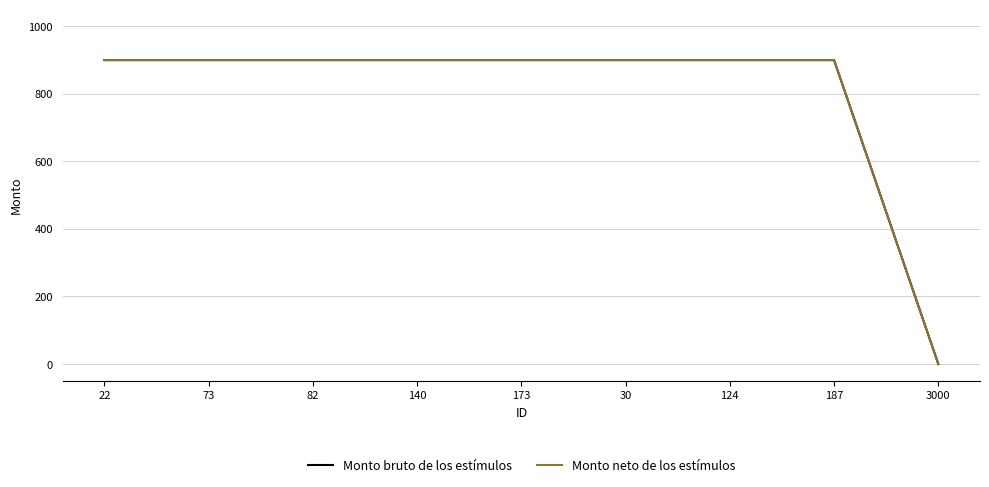

True or false: Monto bruto de los estímulos and Monto neto de los estímulos intersect in this chart.

False